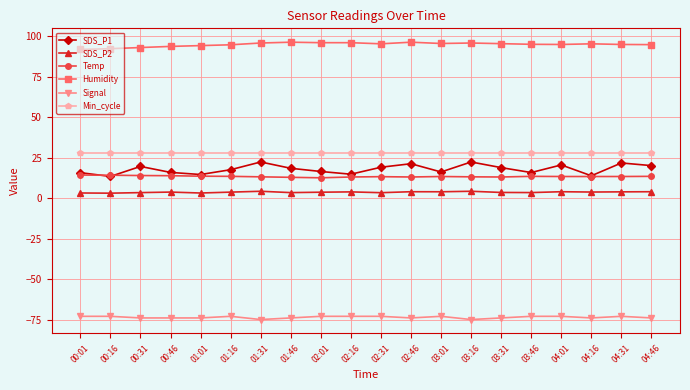

What position from the right is 00:16?

19